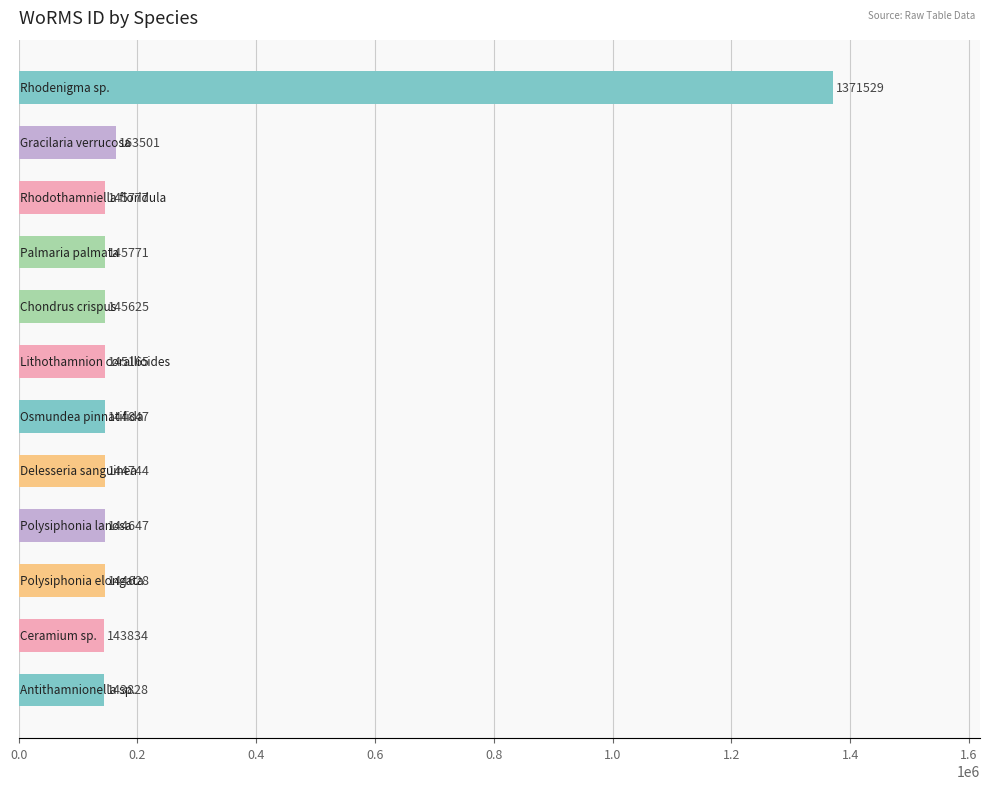

What is the value of the 10th bar from the top?

144628